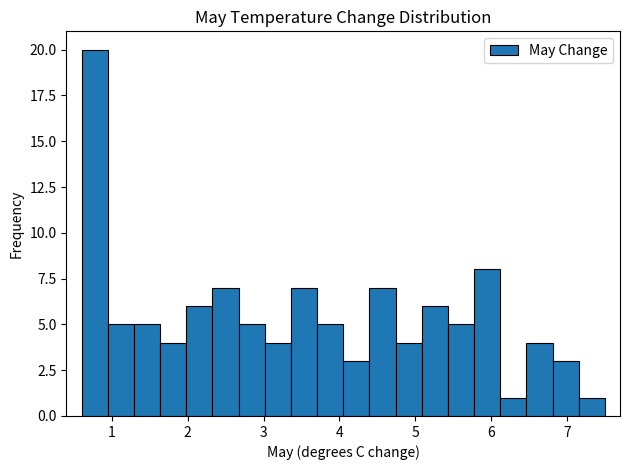

Around what value on the x-axis is the tallest bar? Give the approximate position of its centre, as read against the axis.

0.8